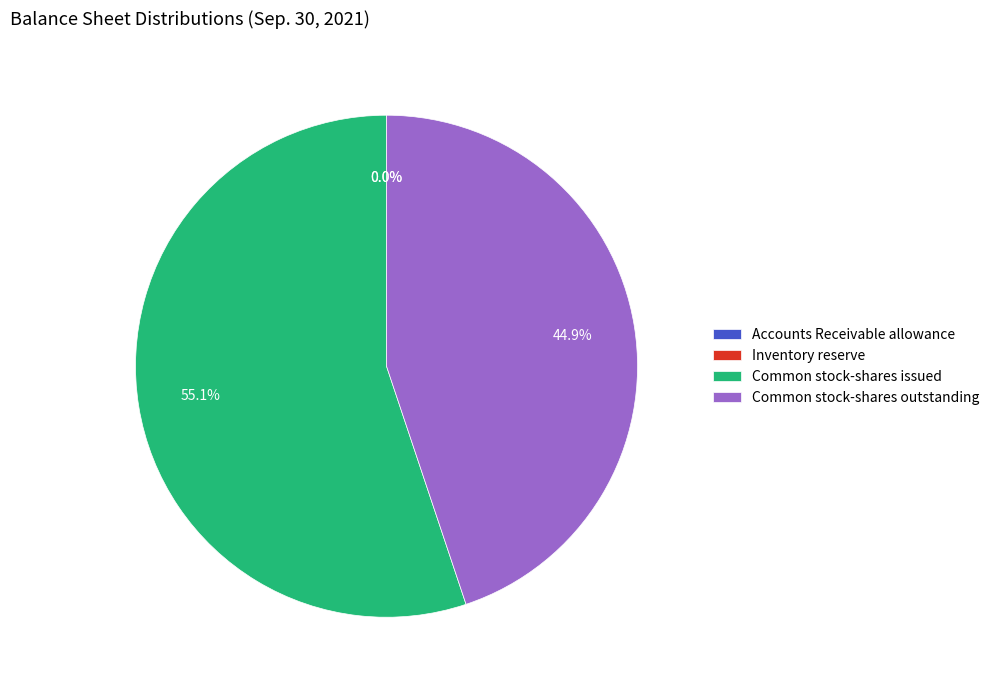

Does Common stock-shares outstanding represent more than half of the total?

No